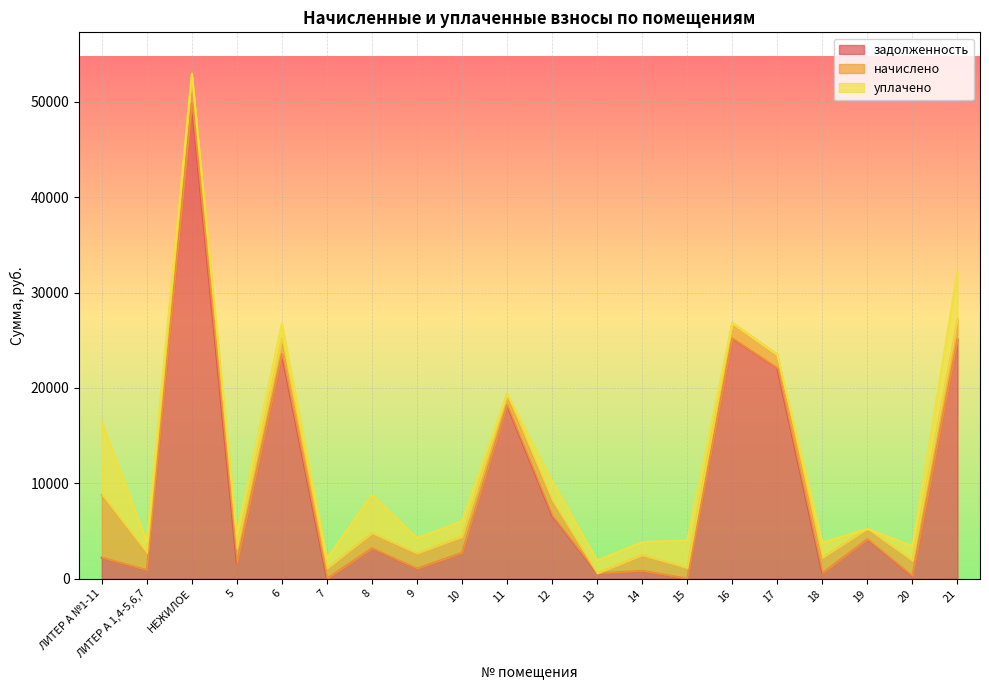

What is the highest value of the задолженность series?

49825.9